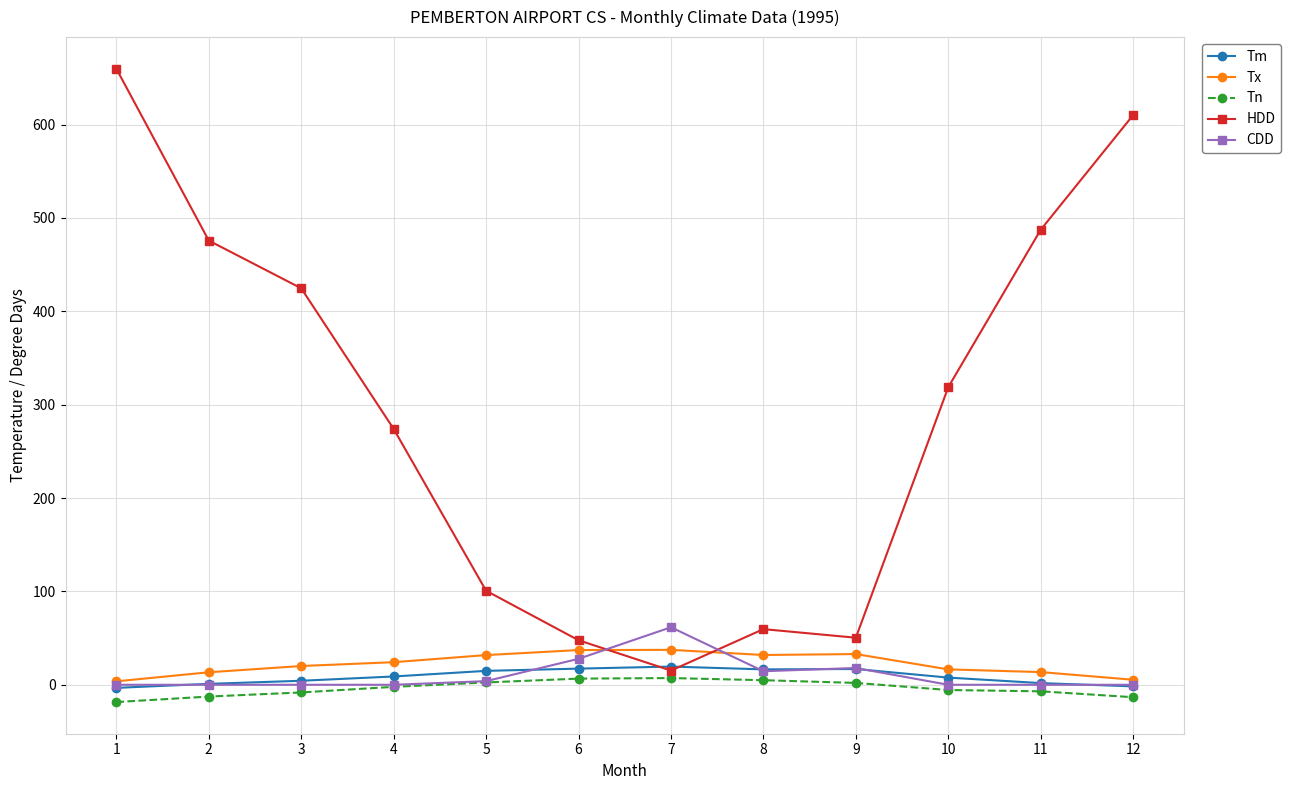

Where is the first local minimum for HDD?

7